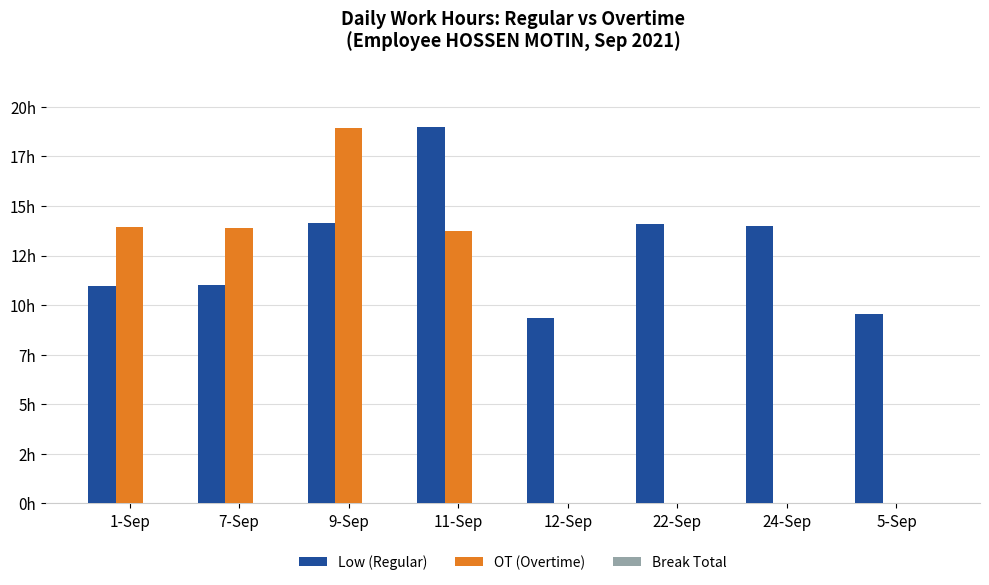

What is the spread (max minus min) of values at 22-Sep?

14.1